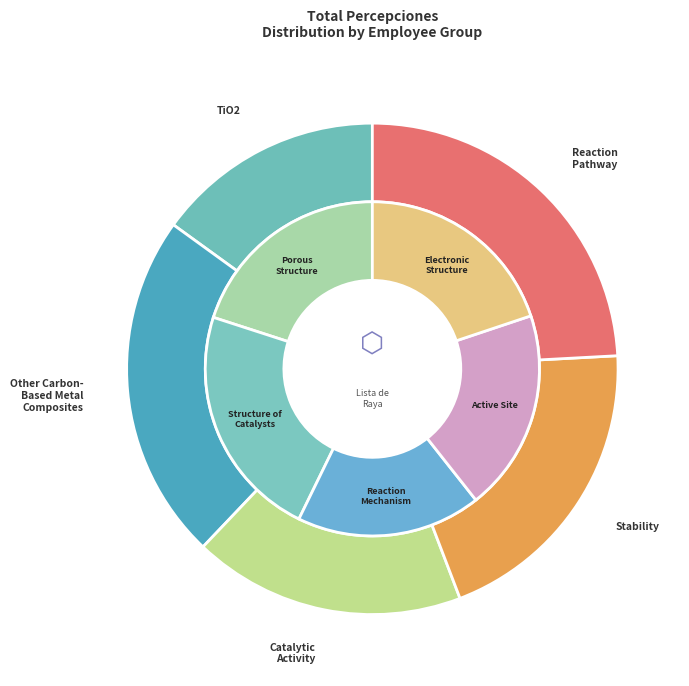

Is it true that Teytud Orozco Oscar is 1% of the pie?

False